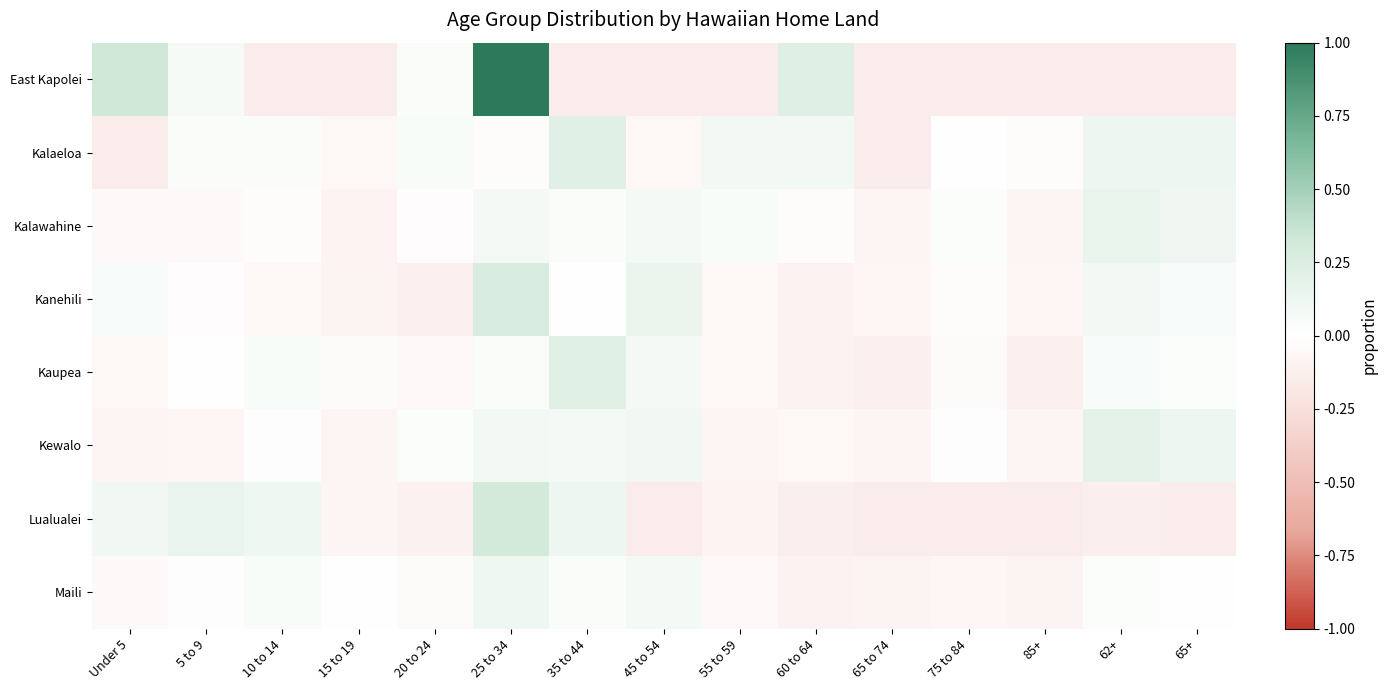

Which series changed the most between 25 to 34 and 55 to 59?

East Kapolei